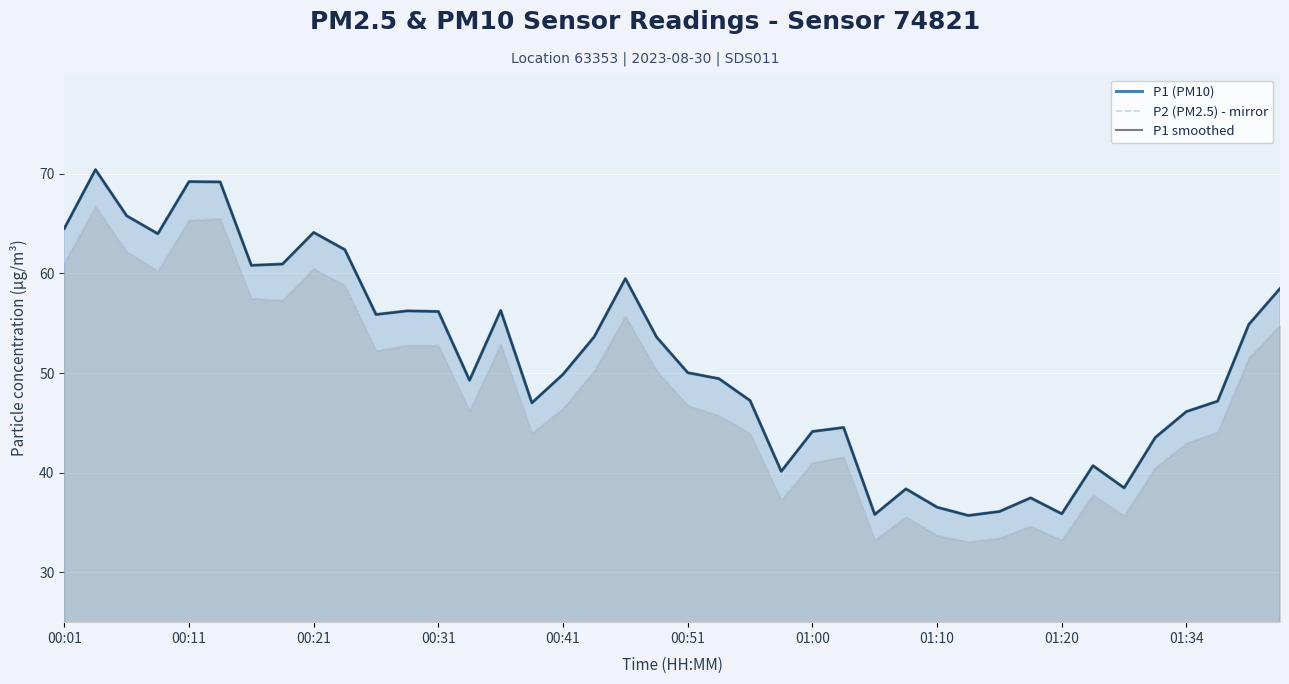

What is the spread (max minus min) of values at 00:31?

3.7